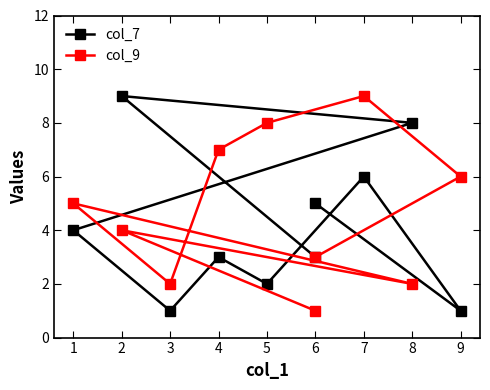

At how many categories does at least one series exceed 4?

8